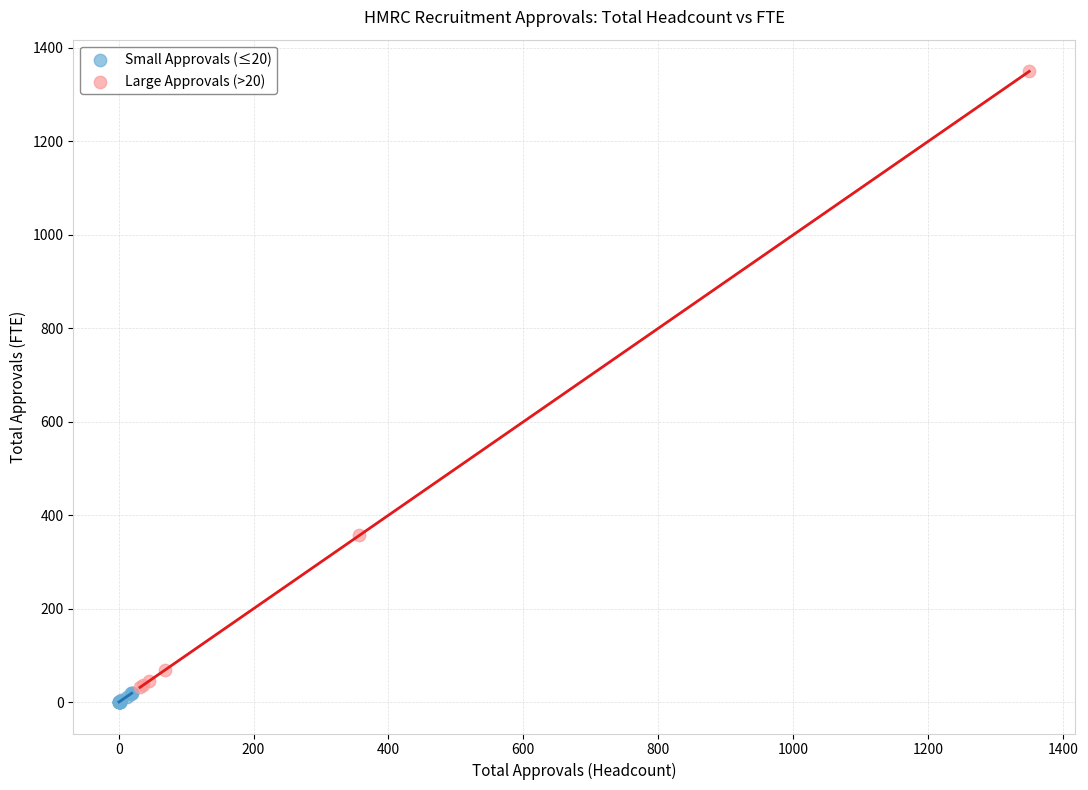

What are all the series names shown in the legend?

Small Approvals (≤20), Large Approvals (>20)